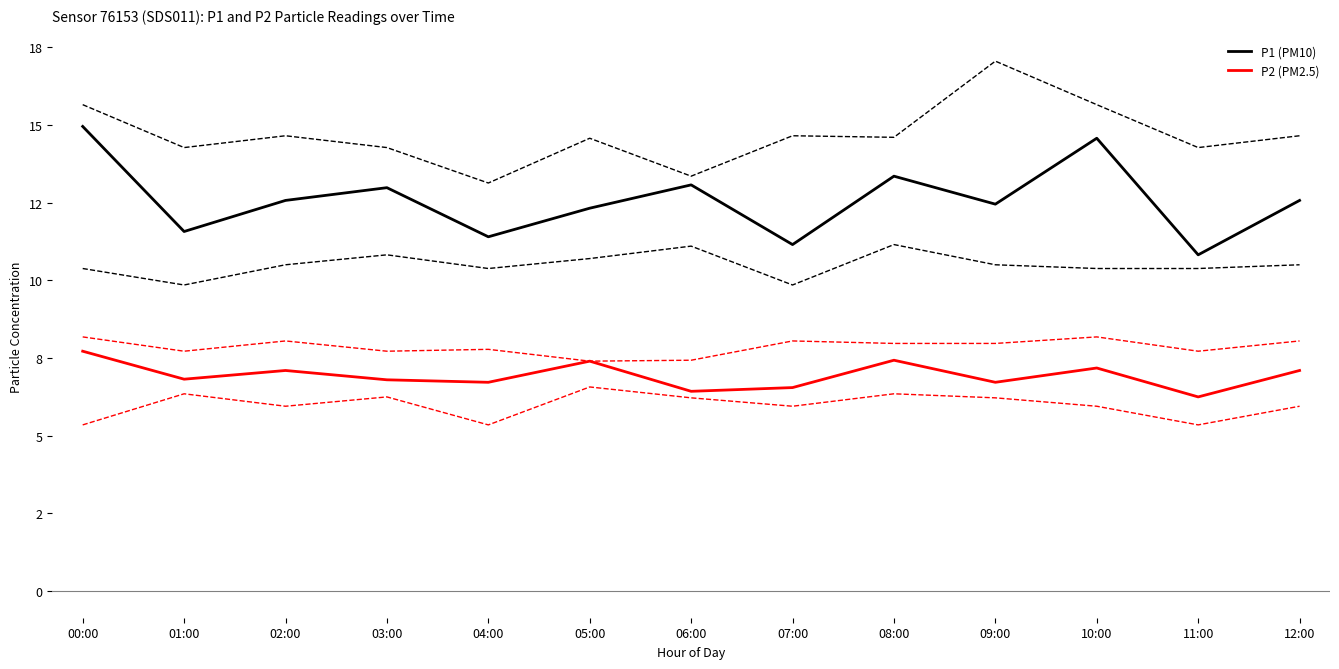

How many categories are shown in the chart?

13